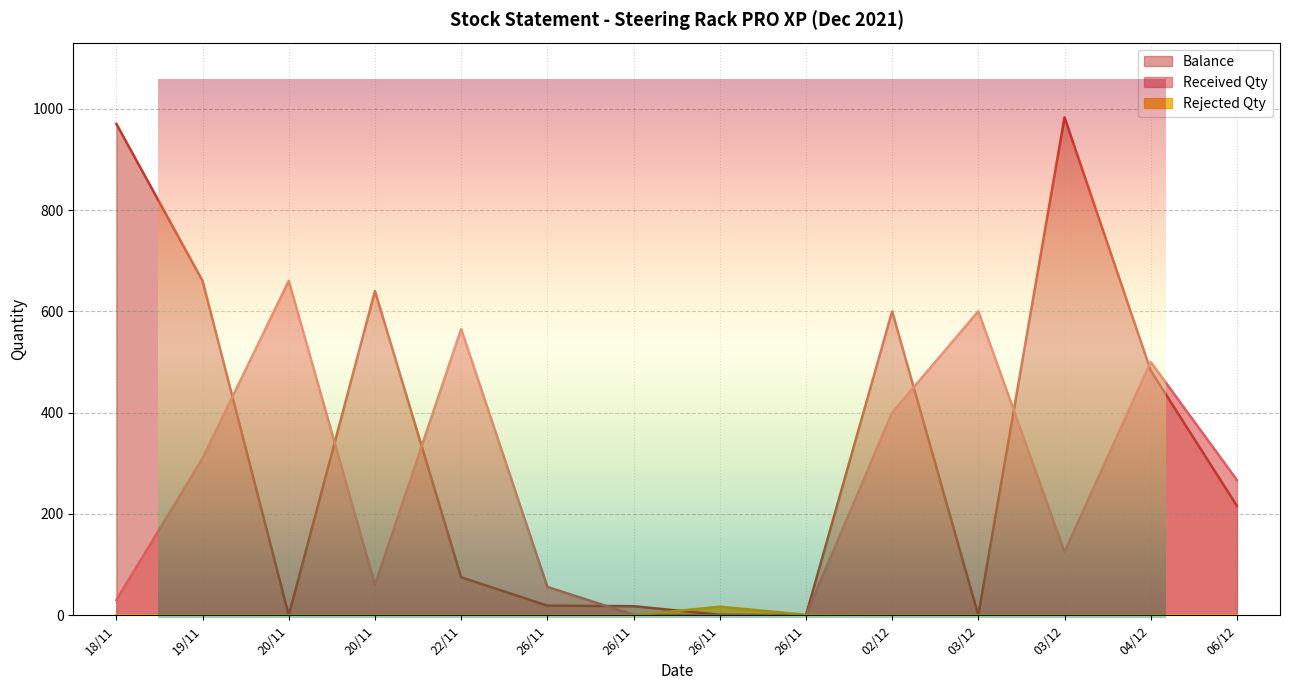

Does the chart display data point markers on the line(s)?

No